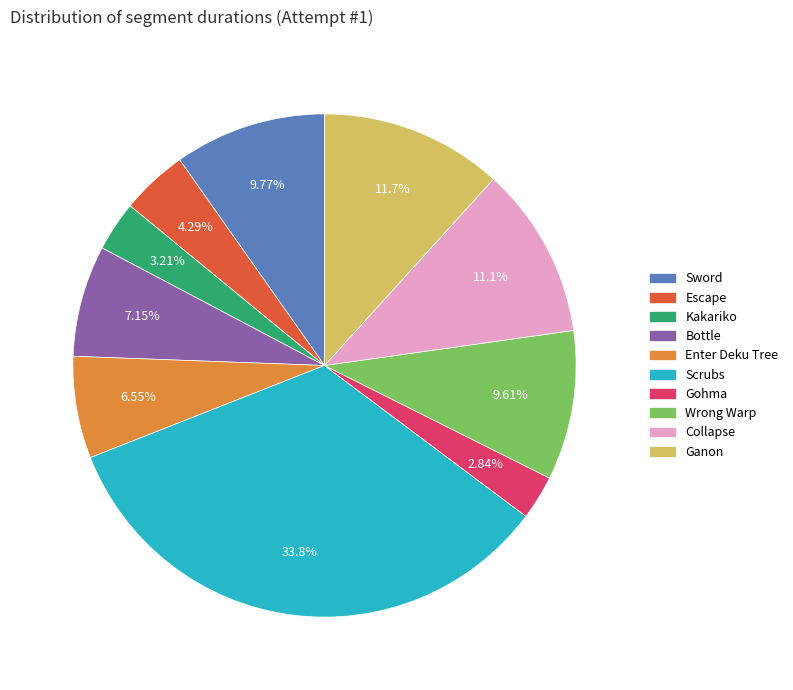

What portion of the pie excludes Enter Deku Tree?

93.5%